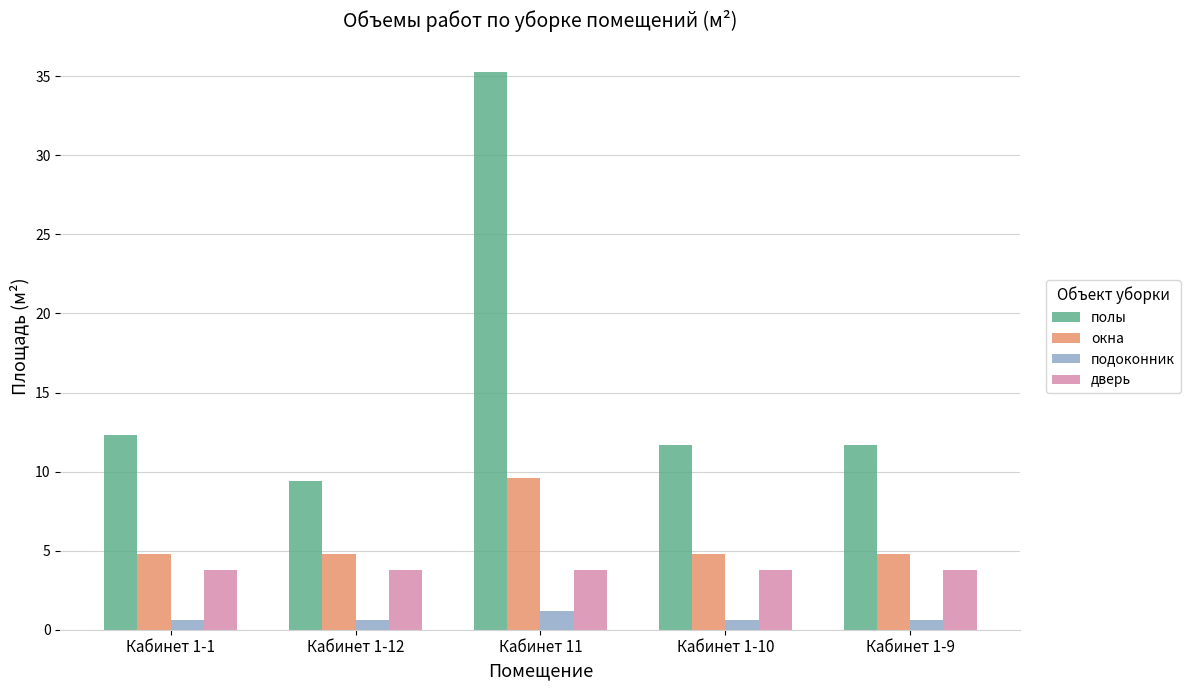

Rank the series by their maximum value, from highest to lowest.

полы, окна, дверь, подоконник